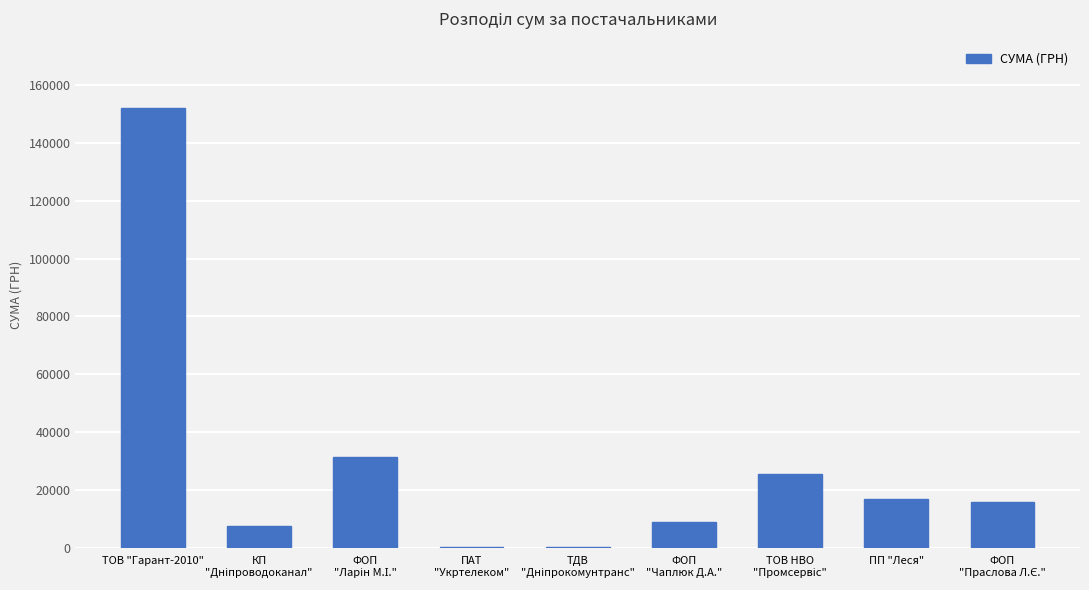

What is the sum of all values?

258969.0